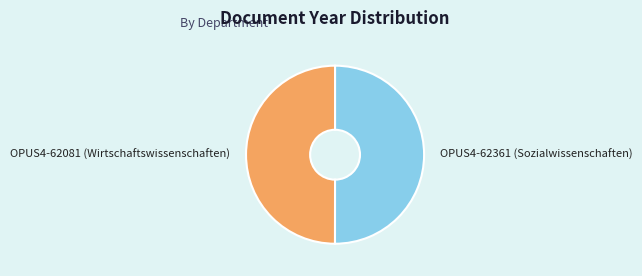

Combined, do OPUS4-62081 (Wirtschaftswissenschaften) and OPUS4-62361 (Sozialwissenschaften) account for over 50%?

Yes